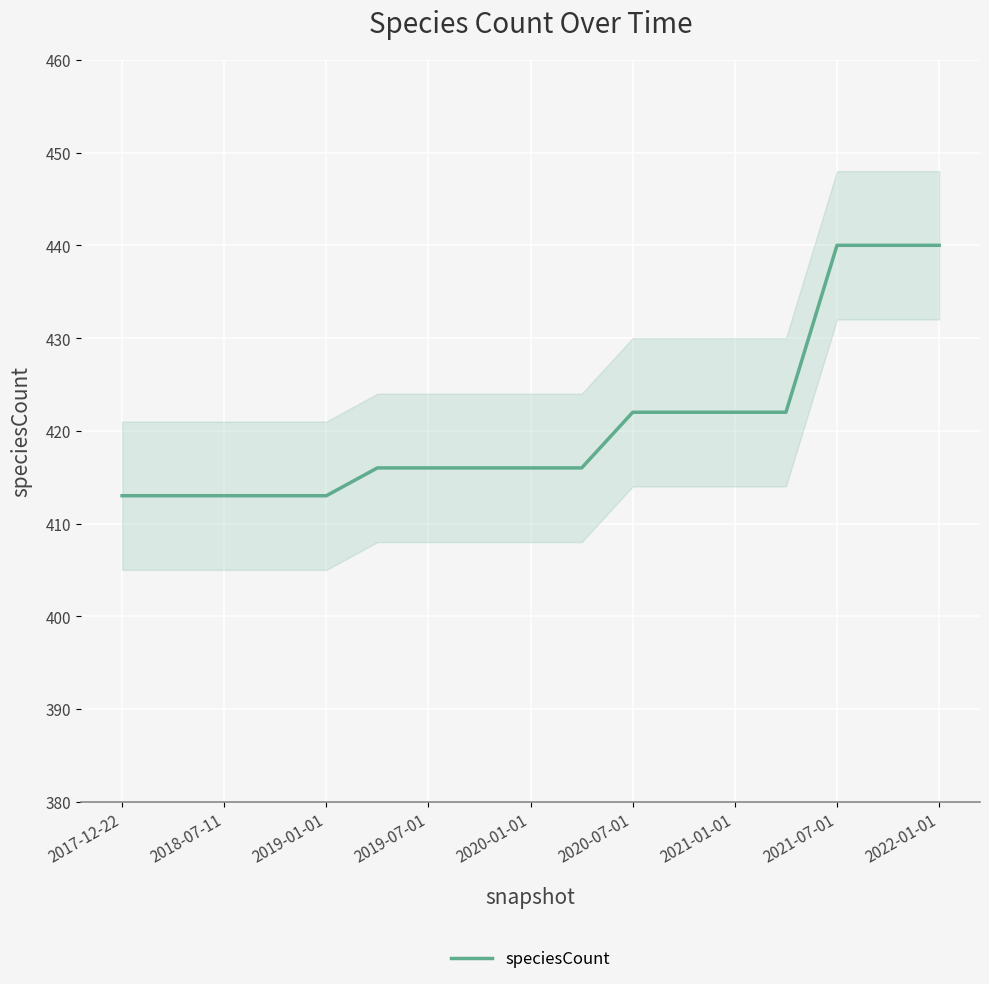

What is the maximum value for speciesCount?

440